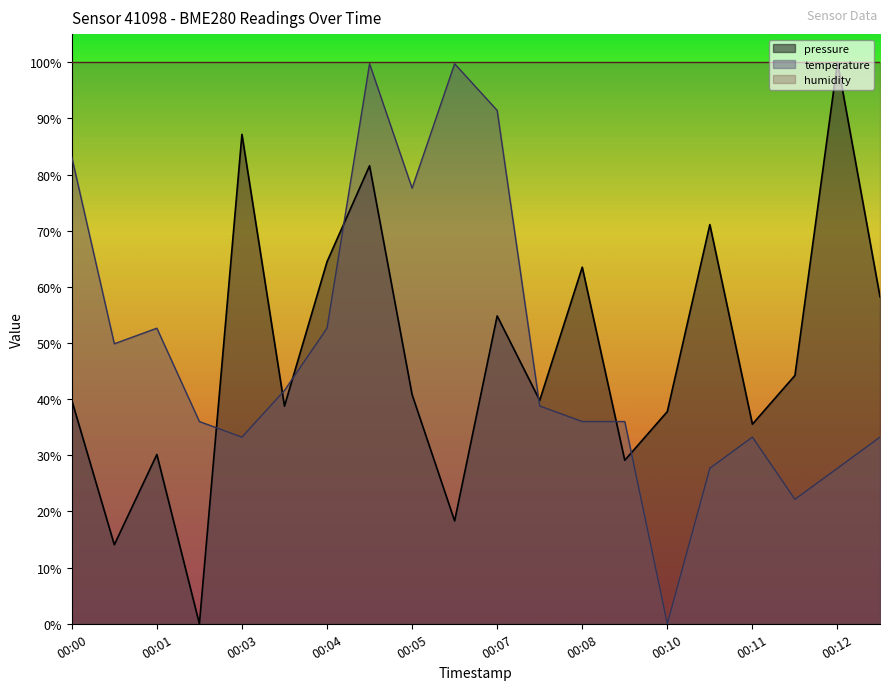

Which series has the largest range (max minus min)?

pressure